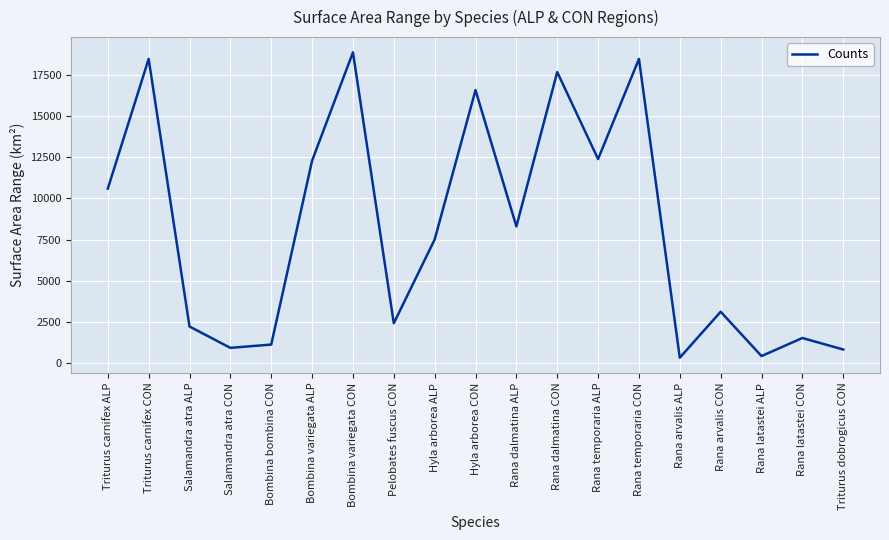

Where is the data nearest to the value 9600?

Triturus carnifex ALP